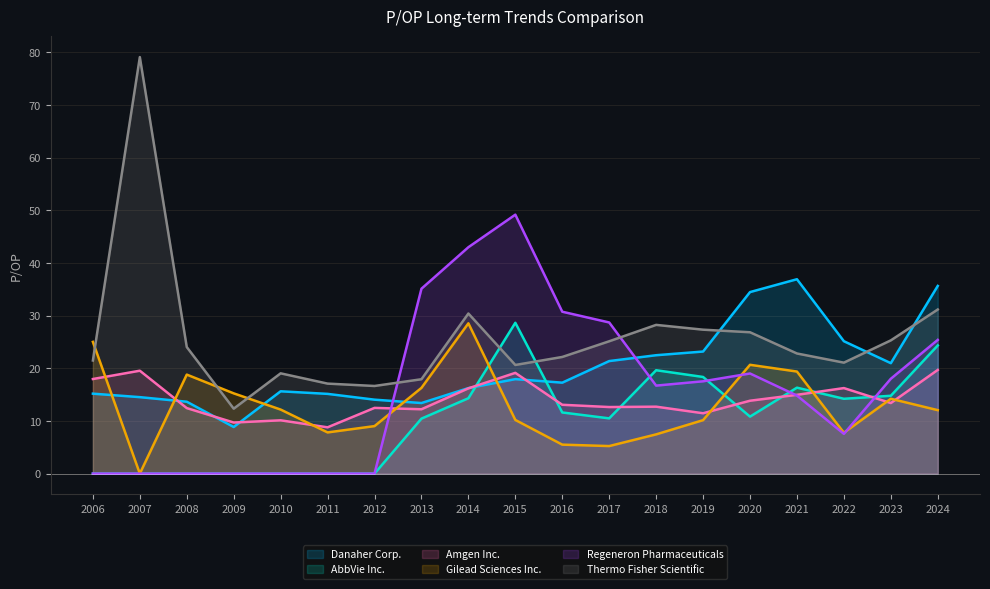

Between which two adjacent categories do Thermo Fisher Scientific and AbbVie Inc. first intersect?

2014 and 2015